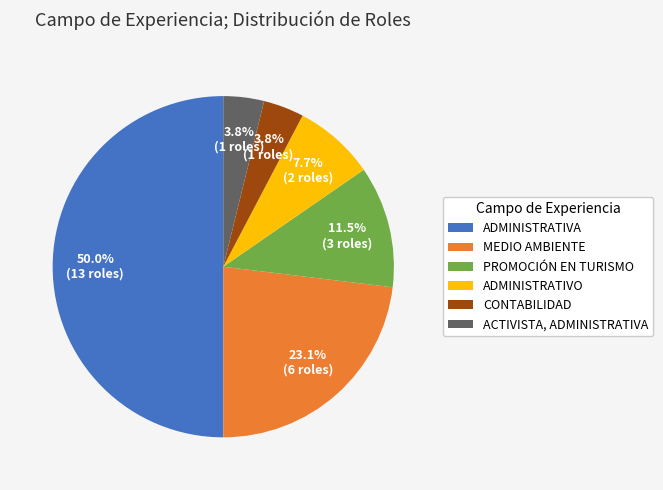

Is the sum of MEDIO AMBIENTE and CONTABILIDAD greater than half?

No